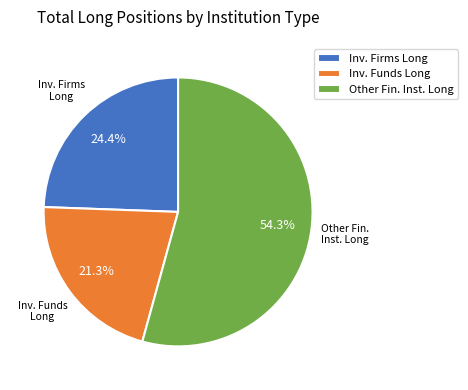

Do Inv. Funds Long and Other Fin. Inst. Long together represent more than half of the pie?

Yes